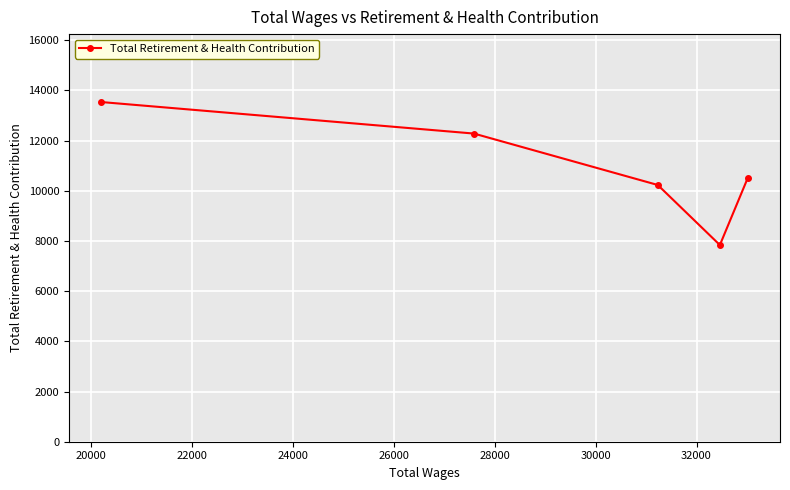

How many interior local valleys (lower than both neighbors) does the data have?

1